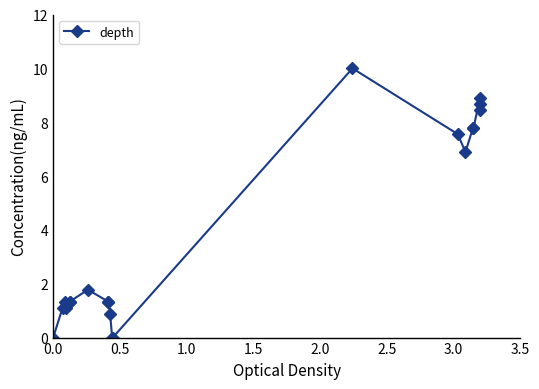

What is the average value?

3.9